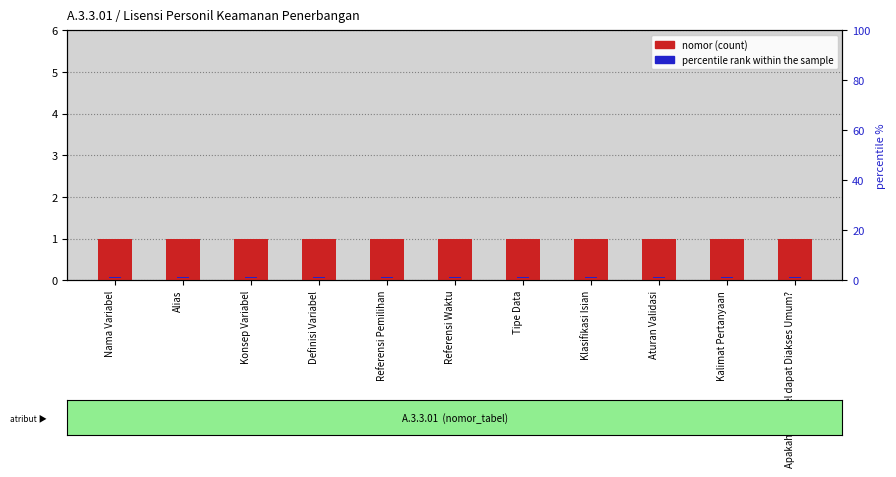

Which series changed the most between Tipe Data and Apakah Variabel dapat Diakses Umum??

nomor (count)